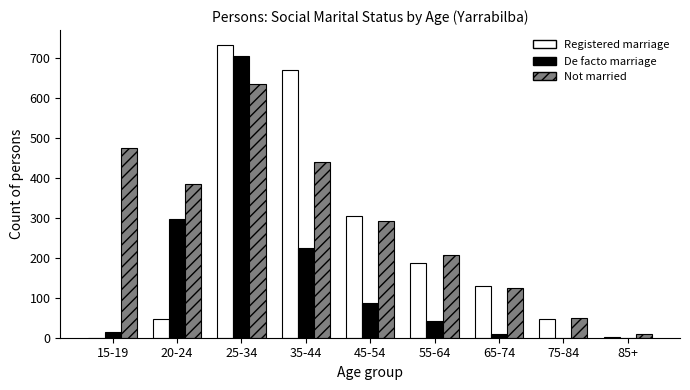

What is the sum of all Registered marriage values?

2118